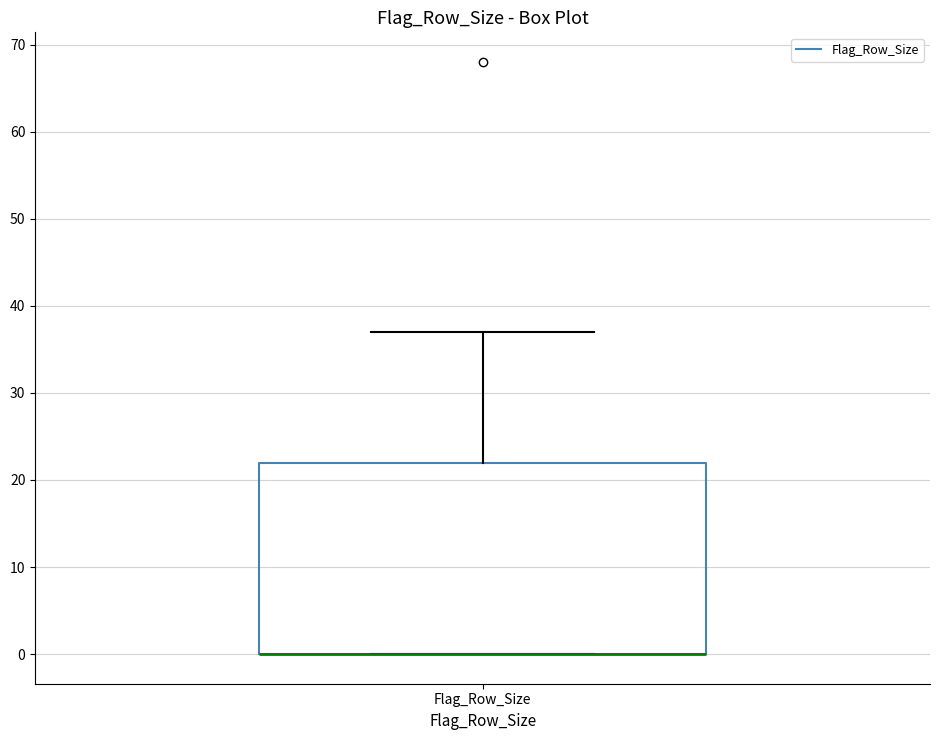

Where does the upper whisker of the box for Flag_Row_Size end on the y-axis? The values are not printed on the chart, so give them approximately, as read against the axis.

37